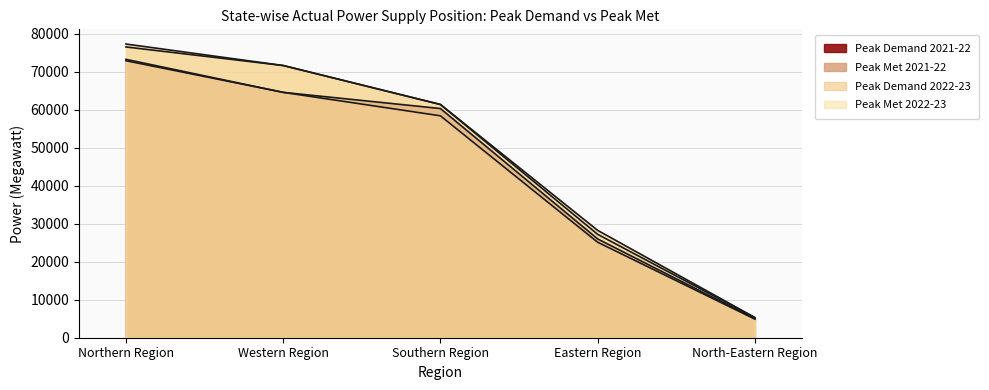

Reading left to right, list all the values displayed in this chart.

Peak Demand 2021-22: Northern Region=73305	Western Region=64608	Southern Region=60350	Eastern Region=26019	North-Eastern Region=5015
Peak Met 2021-22: Northern Region=72935	Western Region=64608	Southern Region=58430	Eastern Region=25145	North-Eastern Region=4897
Peak Demand 2022-23: Northern Region=77337	Western Region=71677	Southern Region=61418	Eastern Region=28275	North-Eastern Region=5315
Peak Met 2022-23: Northern Region=76561	Western Region=71677	Southern Region=61418	Eastern Region=27218	North-Eastern Region=5274